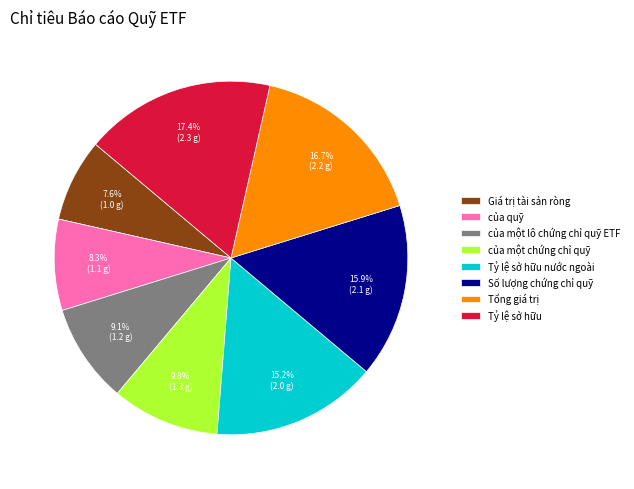

To the nearest percent, what percentage of the pie is Tỷ lệ sở hữu nước ngoài?

15%